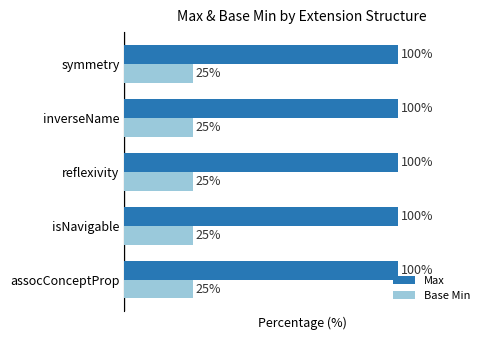

Rank the series at isNavigable from highest to lowest value.

Max, Base Min